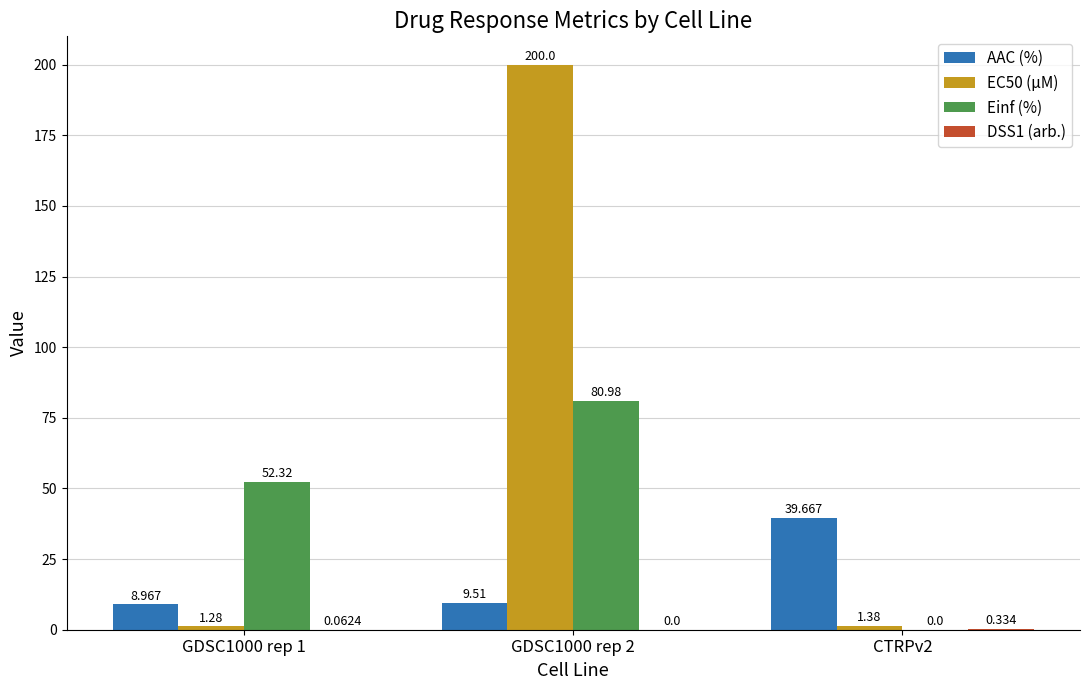

How many categories are shown in the chart?

3